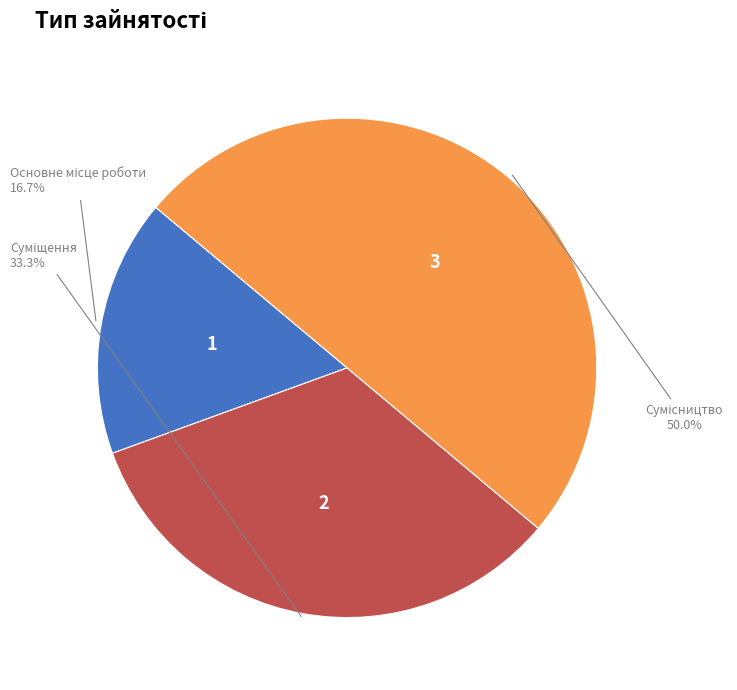

Count the number of slices in the pie.

3